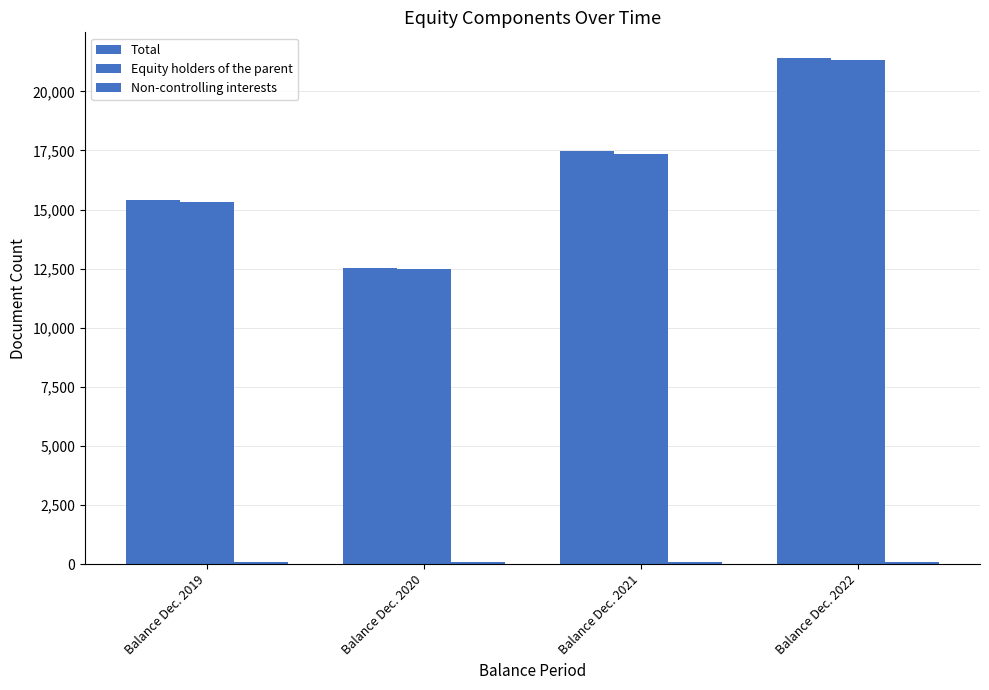

Are the bars horizontal?

No